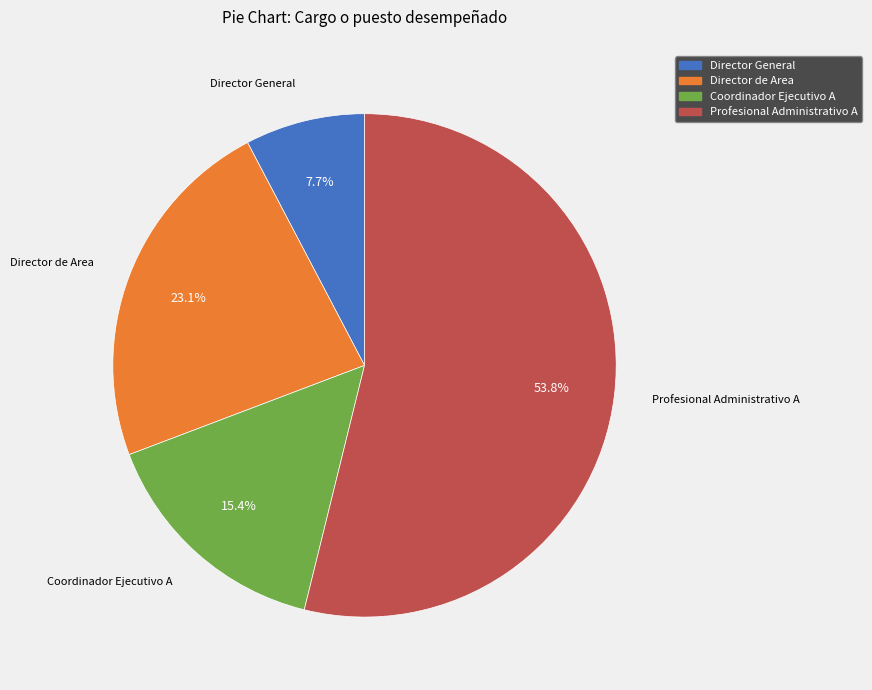

To the nearest percent, what is the average slice percentage?

25%